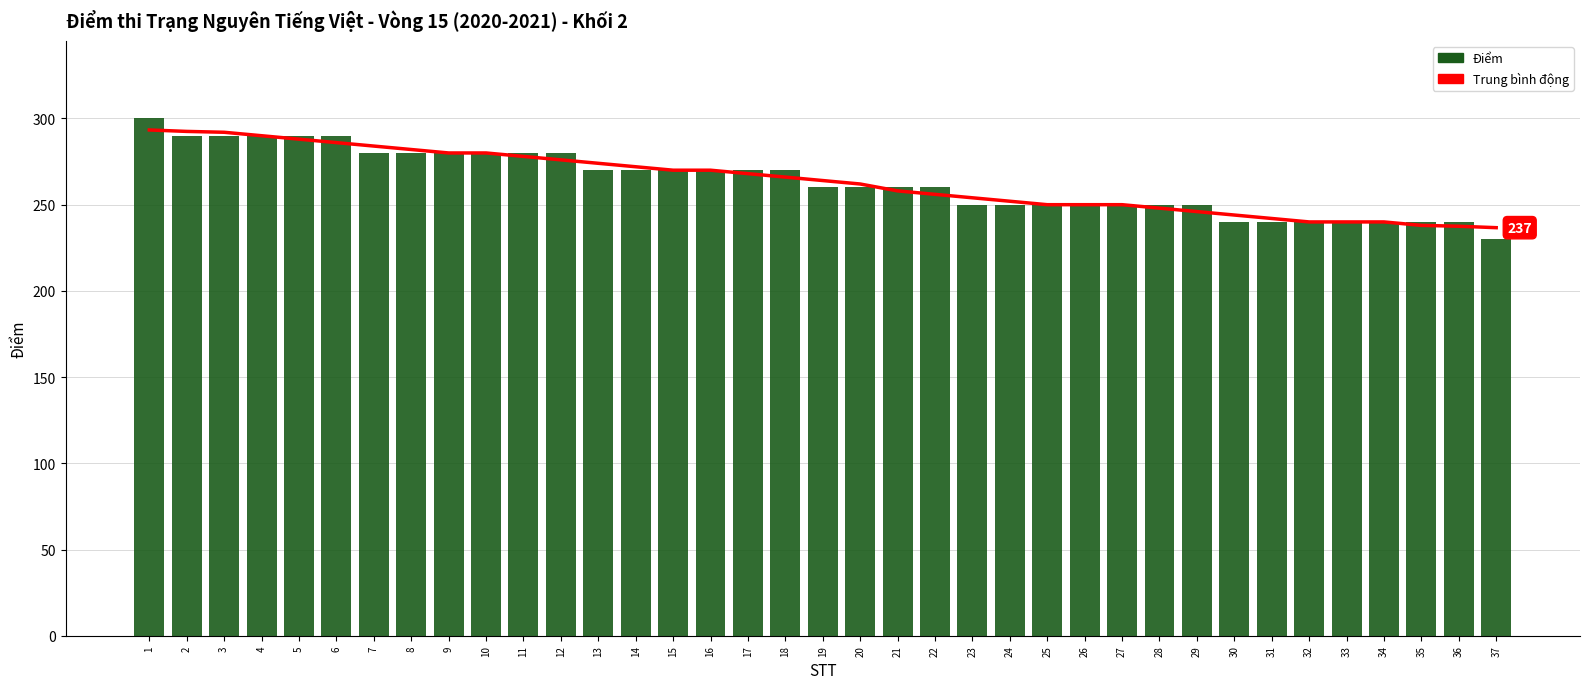

What is the difference between the Trung bình động values at 19 and 20?

2.0